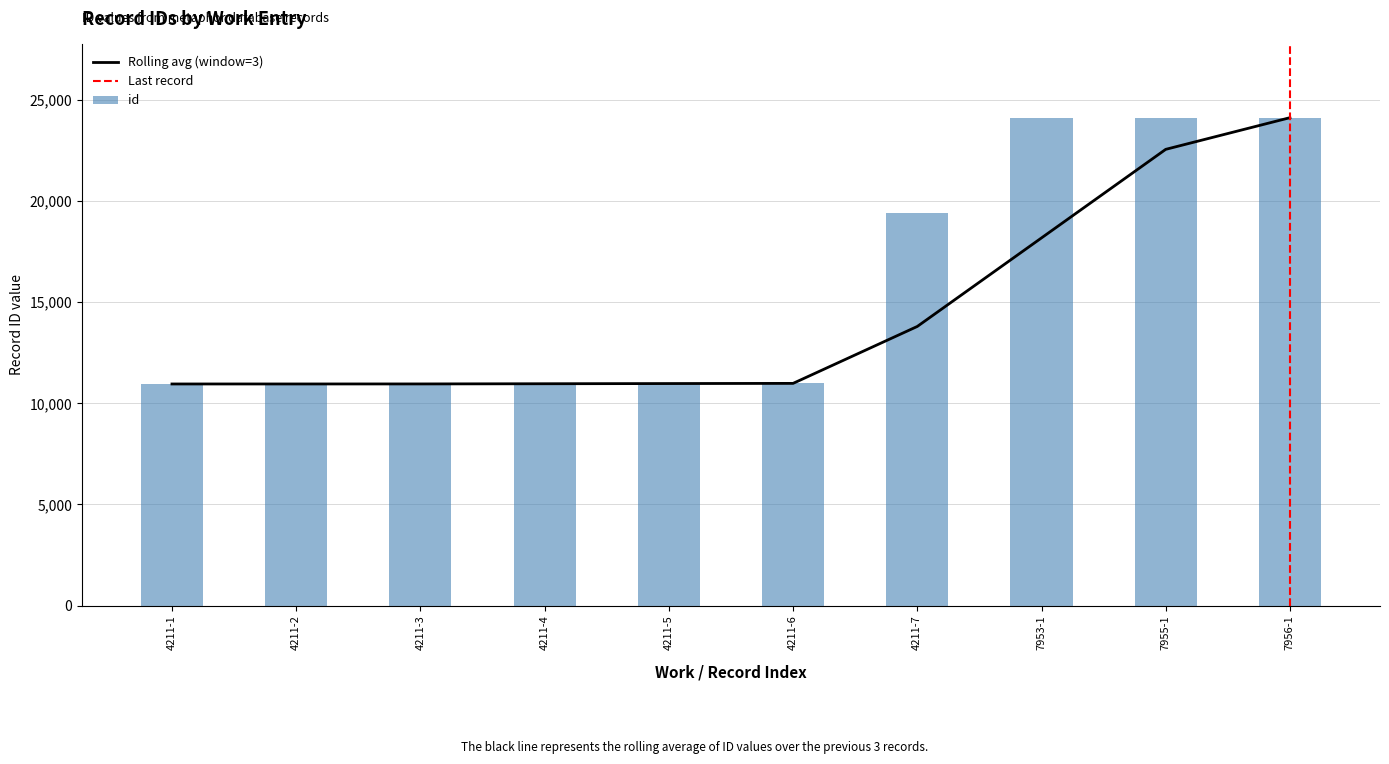

Approximately how many times larger is the value at 7953-1 compared to 7955-1?

1.0